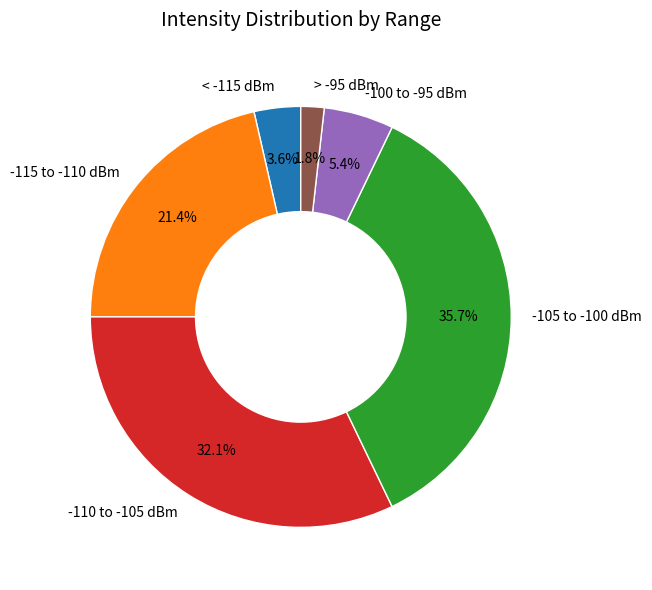

Approximately how many times larger is the value at -100 to -95 dBm compared to > -95 dBm?

3.0